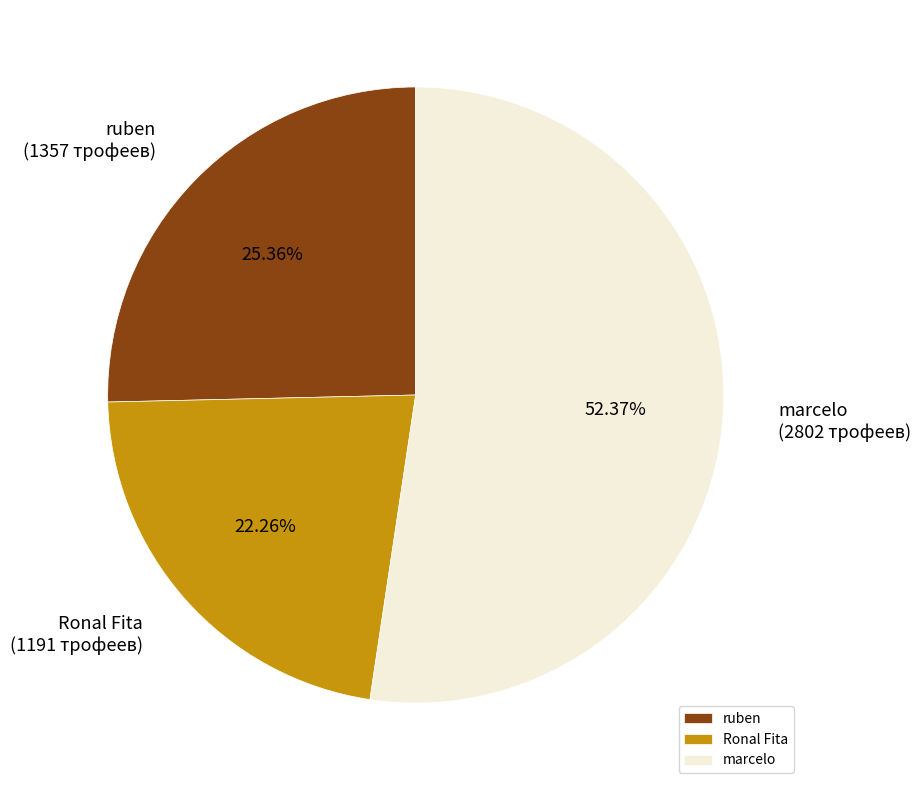

To the nearest percent, what is the difference between the largest and smallest slice percentages?

30%